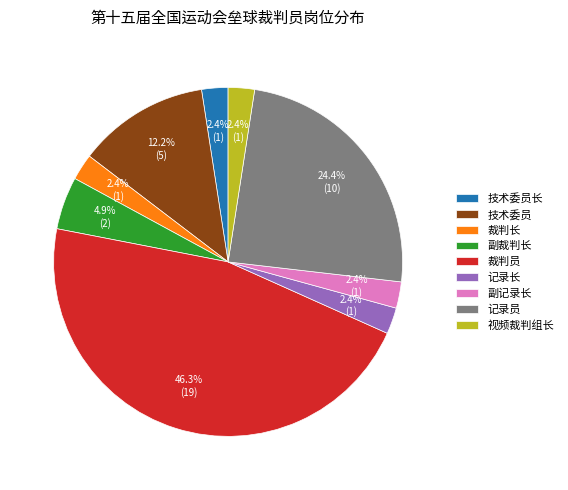

Combined, what portion of the pie is 副裁判长 and 副记录长?

7.3%